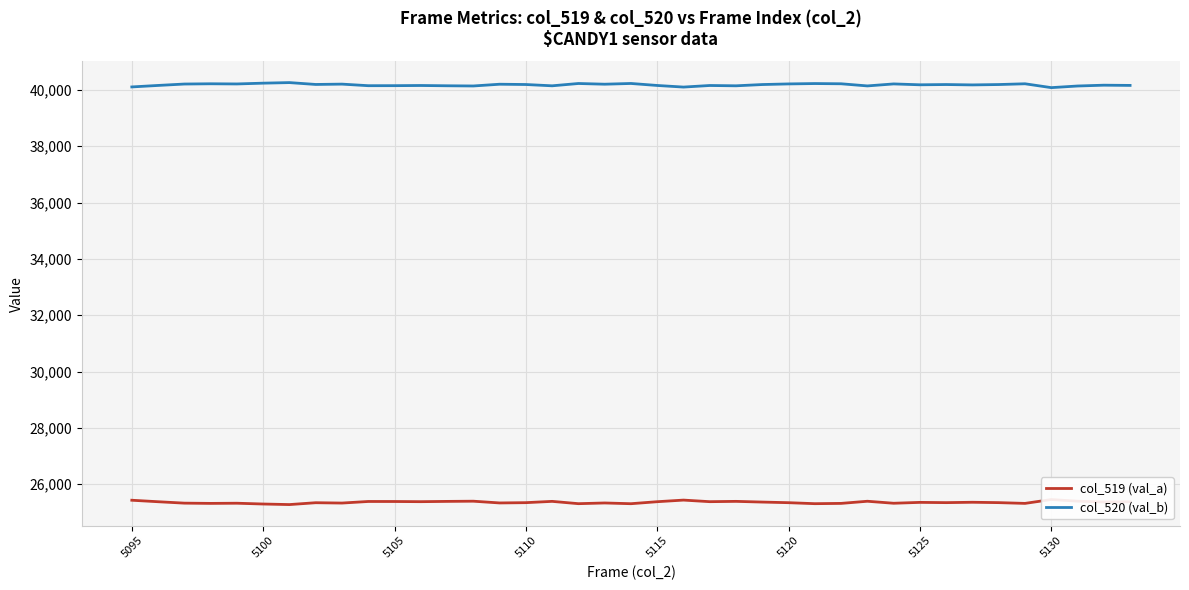

In col_519 (val_a), how many points are lower than both neighbors (excluding endpoints)?

13